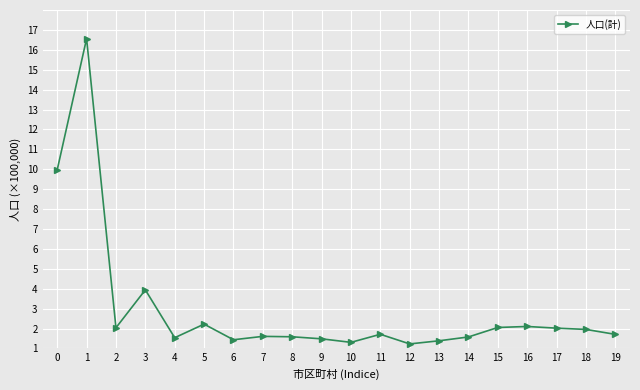

Rank the categories by value from highest to lowest.

1, 0, 3, 5, 16, 15, 2, 17, 18, 11, 19, 7, 8, 14, 4, 9, 6, 13, 10, 12